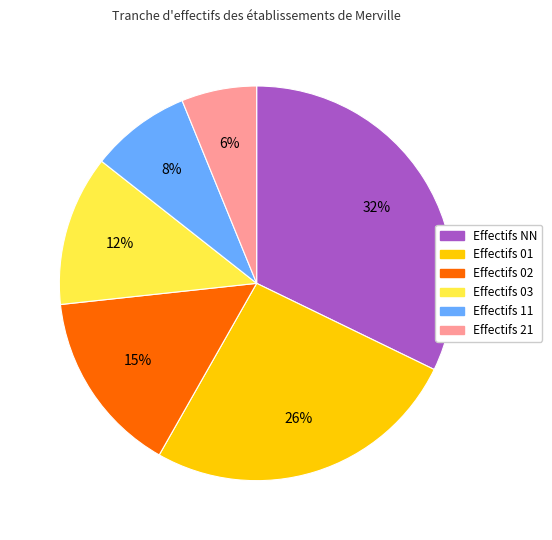

To the nearest percent, what is the difference between the largest and smallest slice percentages?

26%